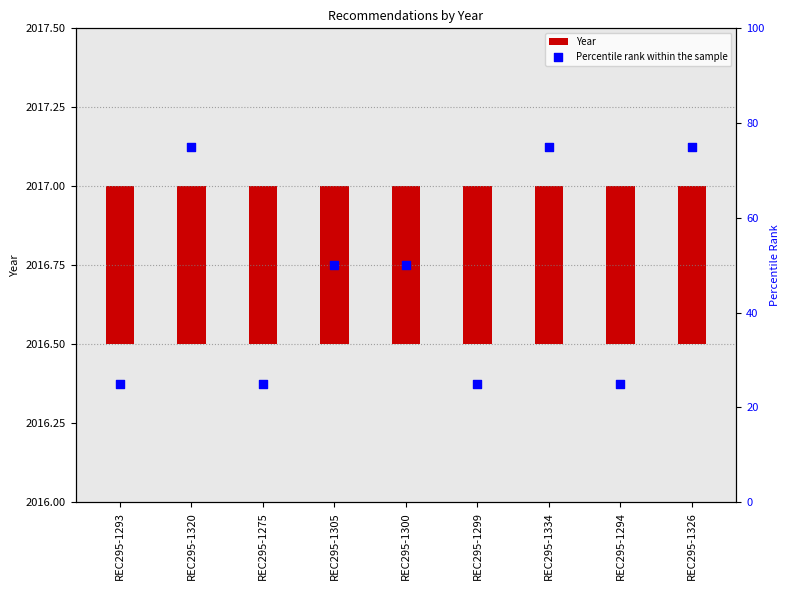

What is the total value across all series at REC295-1293?

25.5